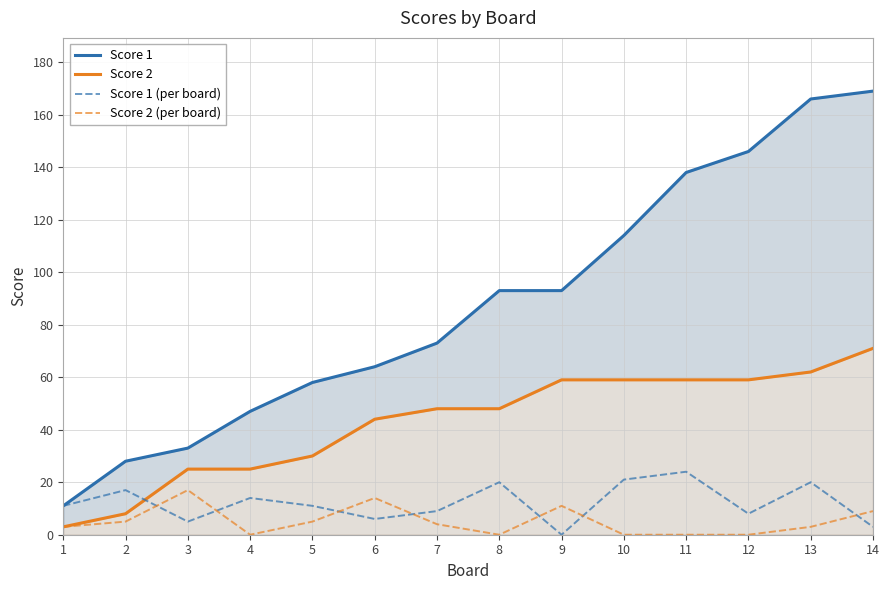

True or false: Score 2 (per board) and Score 1 (per board) intersect in this chart.

True